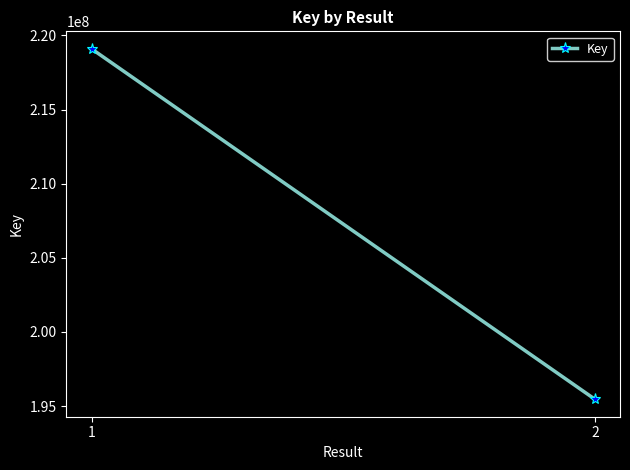

How many data points are less than 219094549?

1